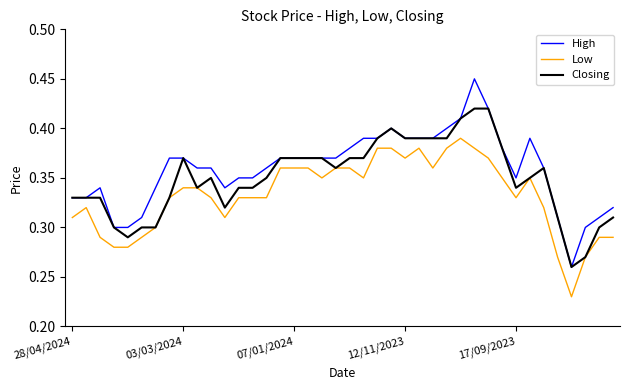

List the series in order of their peak value, highest first.

High, Closing, Low